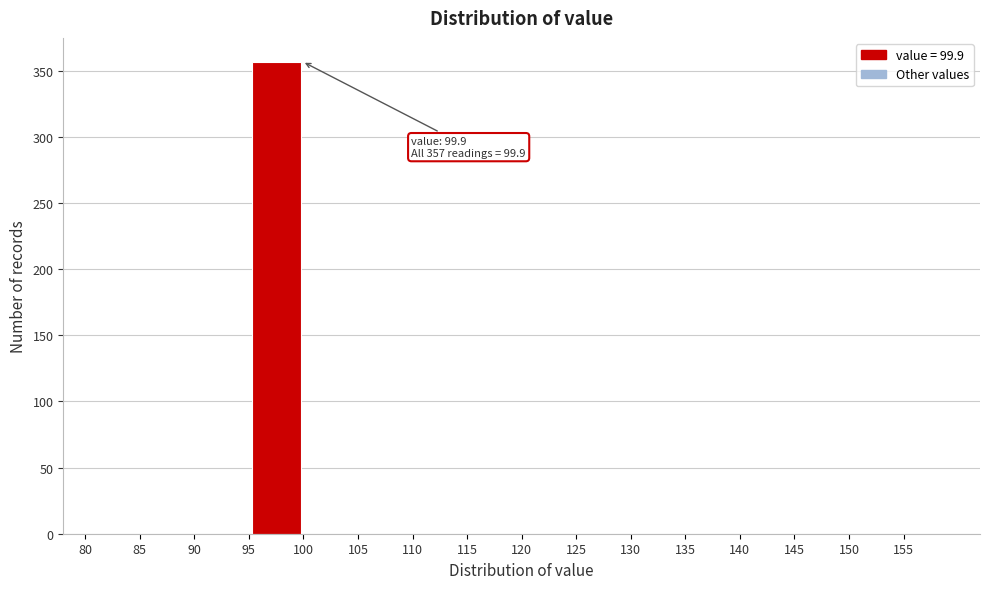

Which range on the x-axis has the tallest bar?

95 to 100